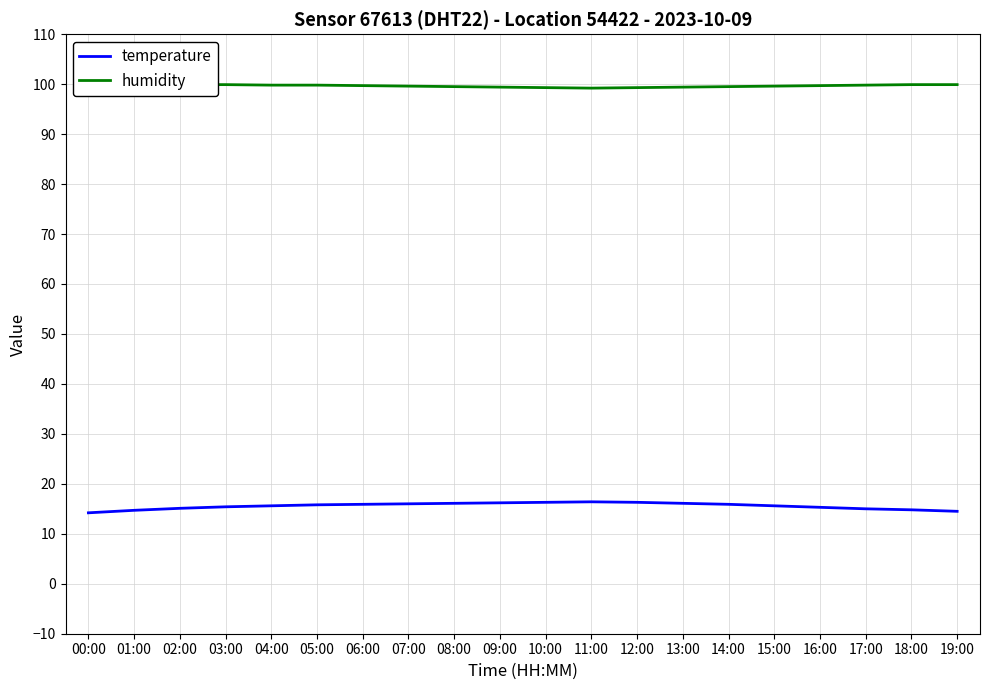

Which category has the lowest value in the humidity series?

11:00